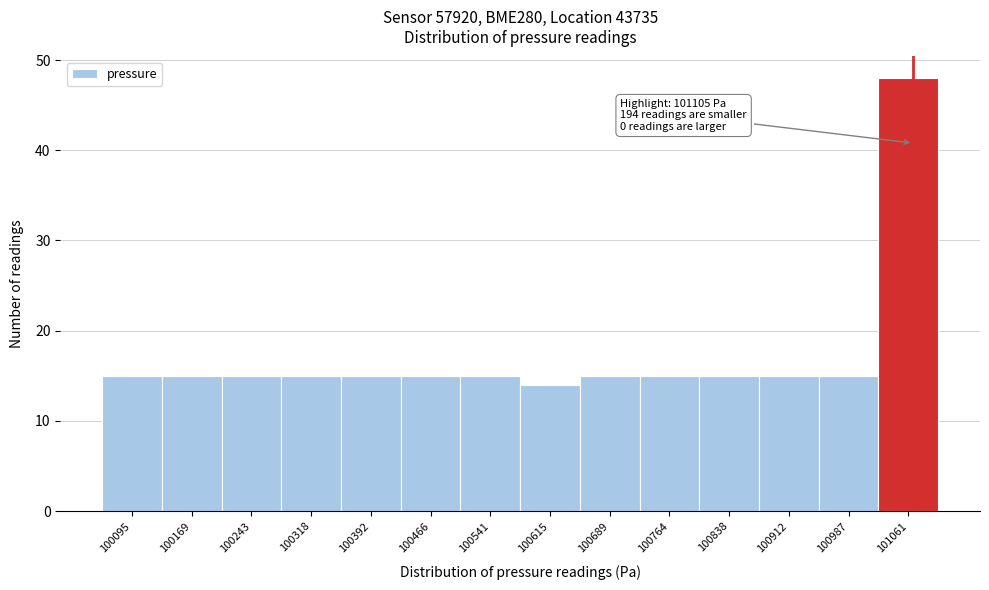

Reading left to right, list all the values displayed in this chart.

100095=15	100169=15	100243=15	100318=15	100392=15	100466=15	100541=15	100615=14	100689=15	100764=15	100838=15	100912=15	100987=15	101061=48